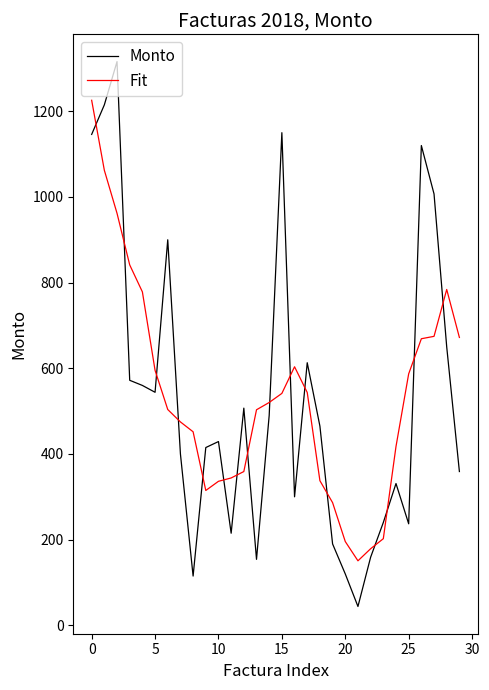

What are all the series names shown in the legend?

Monto, Fit